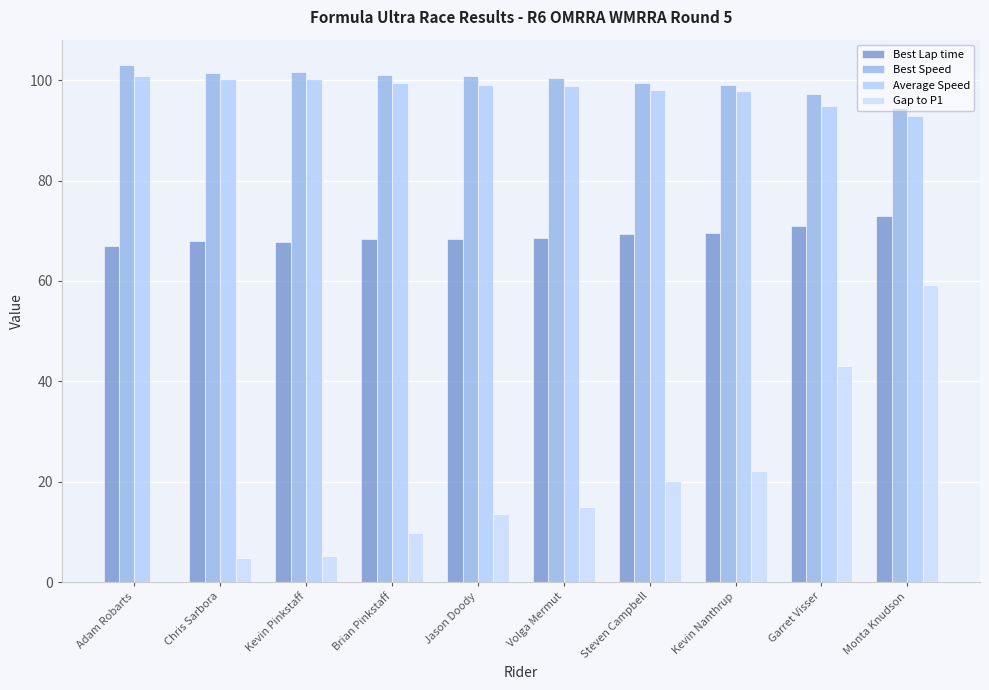

What is the average value of the Best Speed series?

99.8